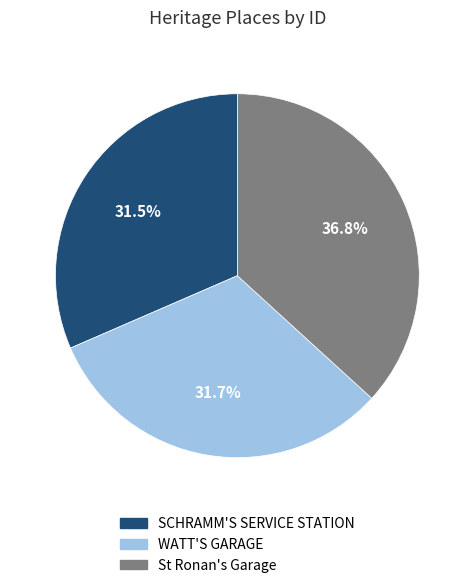

What is the ratio of the value at St Ronan's Garage to the value at WATT'S GARAGE?

1.2